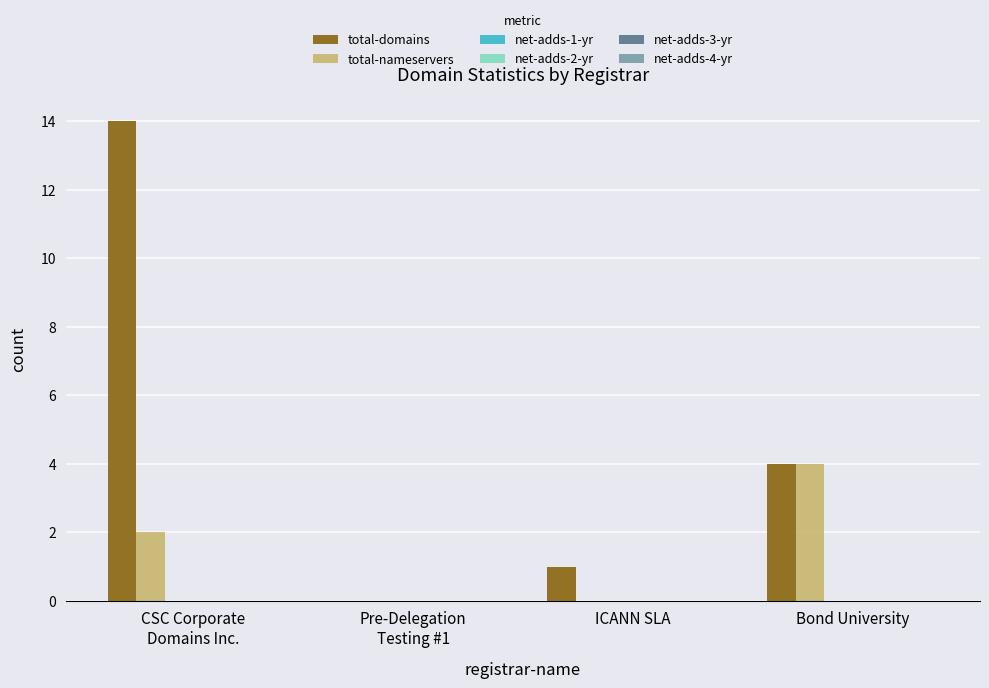

How many distinct data groups are displayed?

2